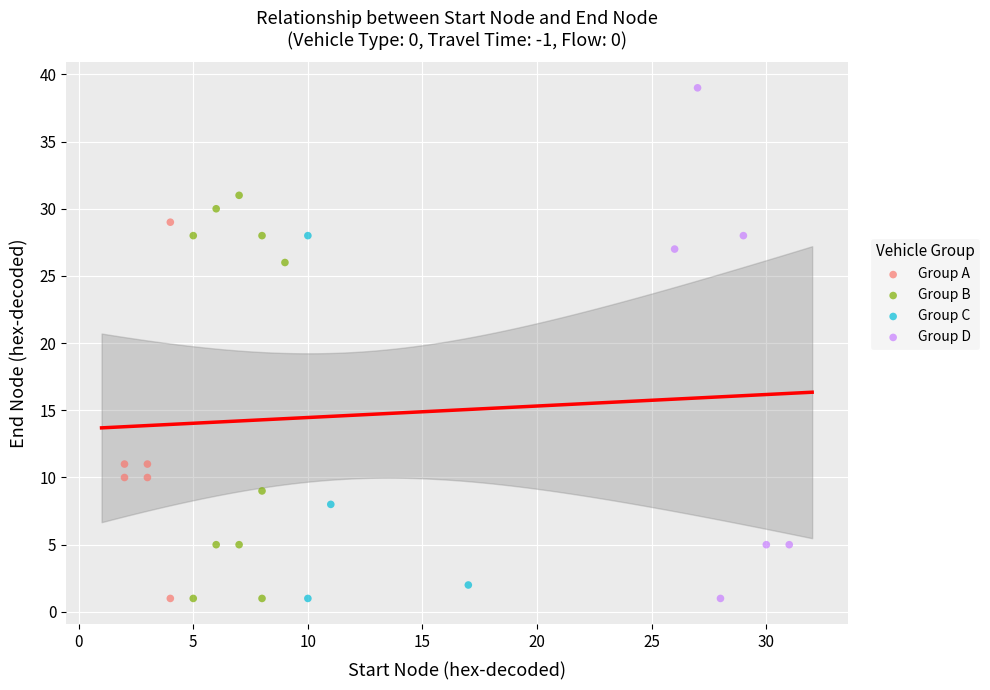

Which series contains the highest Y value?

Group D